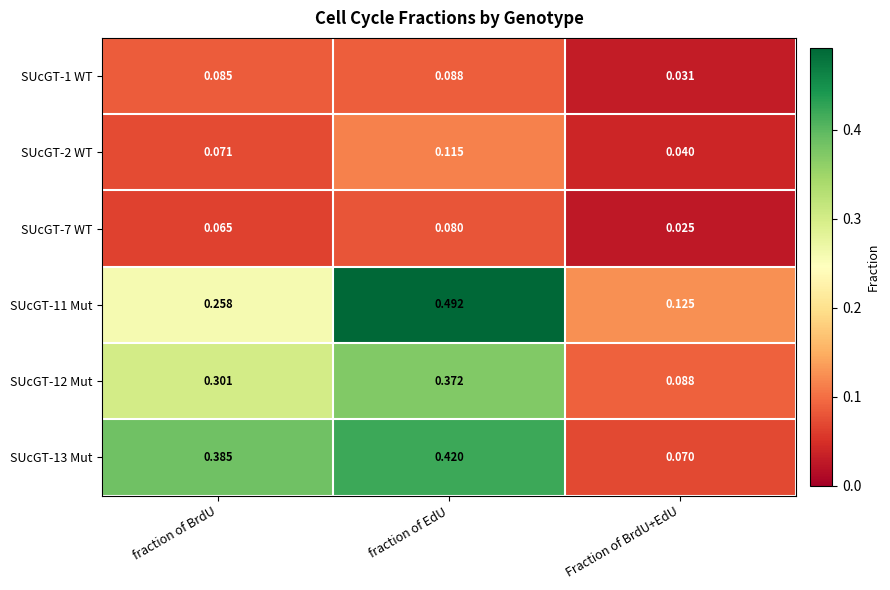

At which category does the chart reach its peak across all series?

fraction of EdU